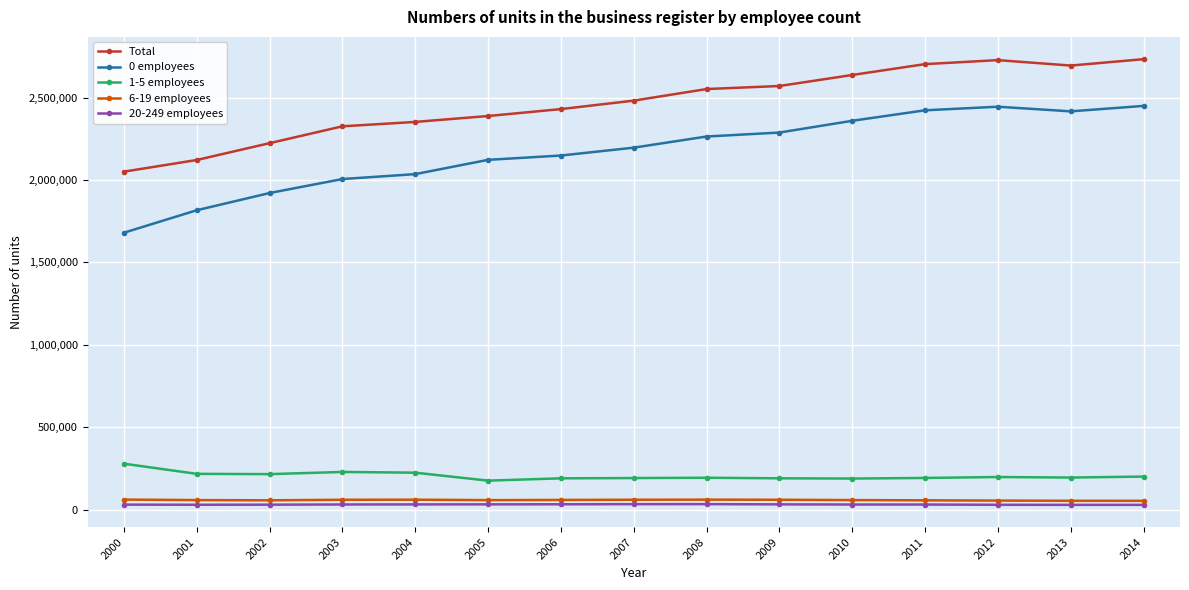

What is the difference between the maximum and minimum values in the Total series?

682689